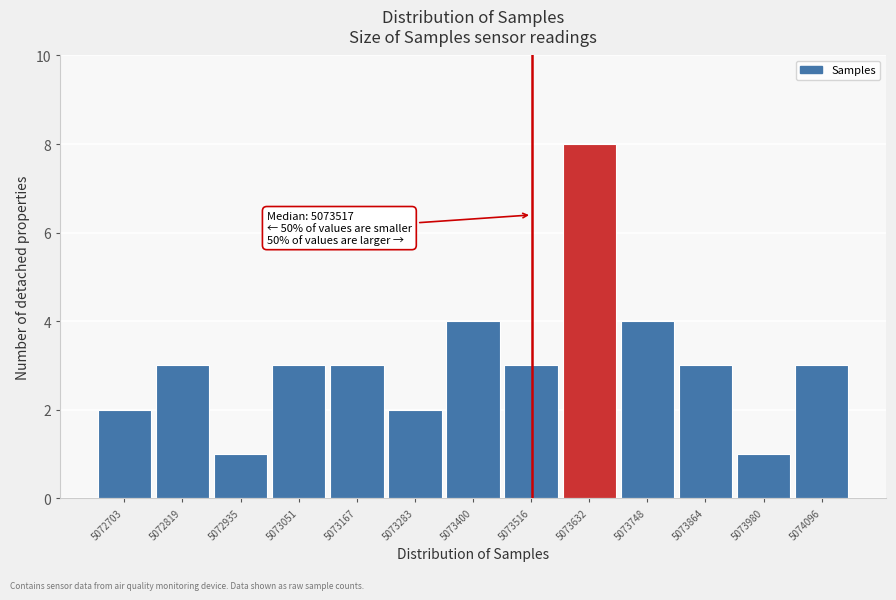

Over which range of the x-axis is the bar tallest?

5073580 to 5073680